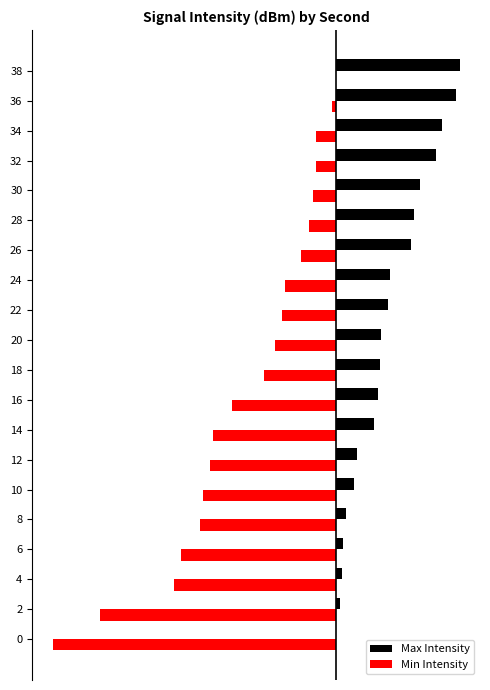

What are all the series names shown in the legend?

Max Intensity, Min Intensity